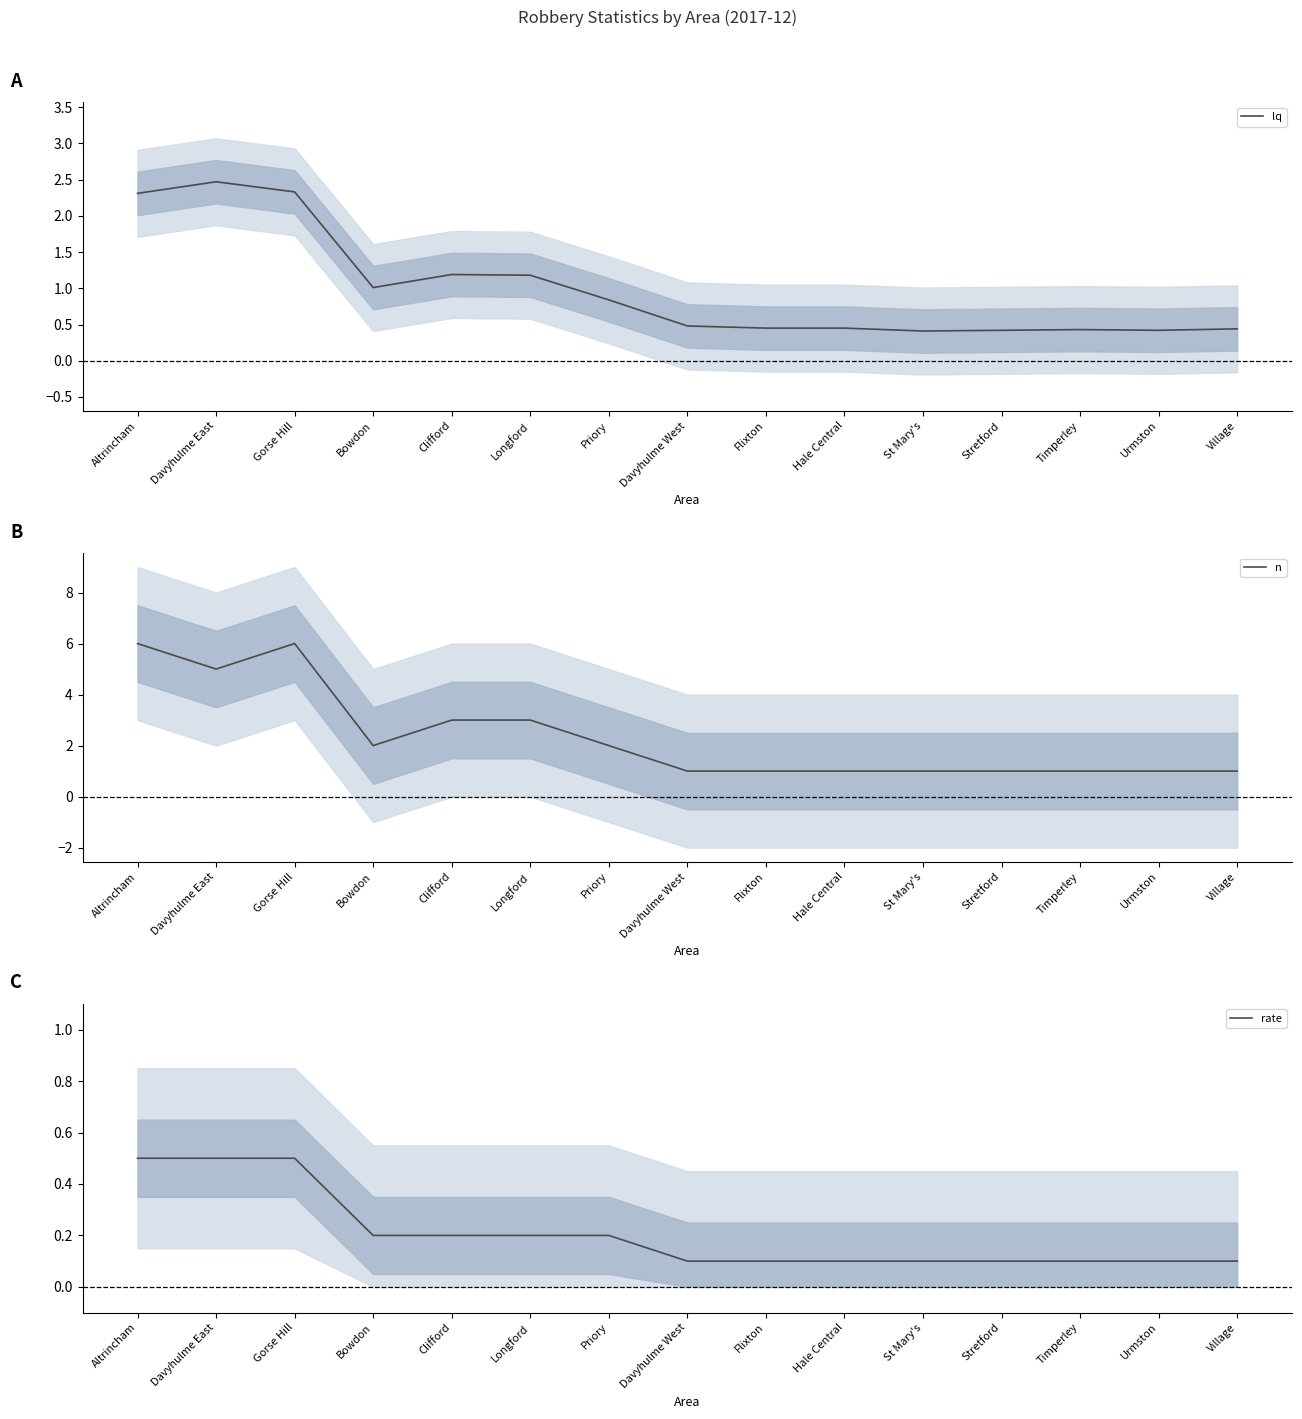

Is it true that rate equals 0.2 at Clifford?

True